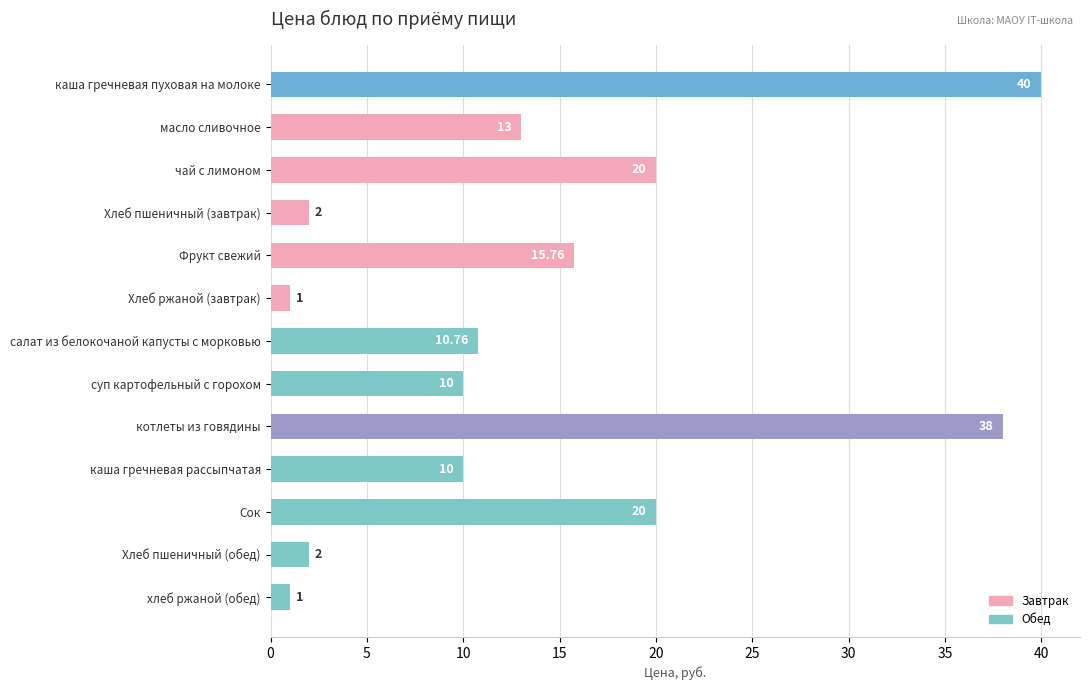

Count the number of data series in this chart.

1